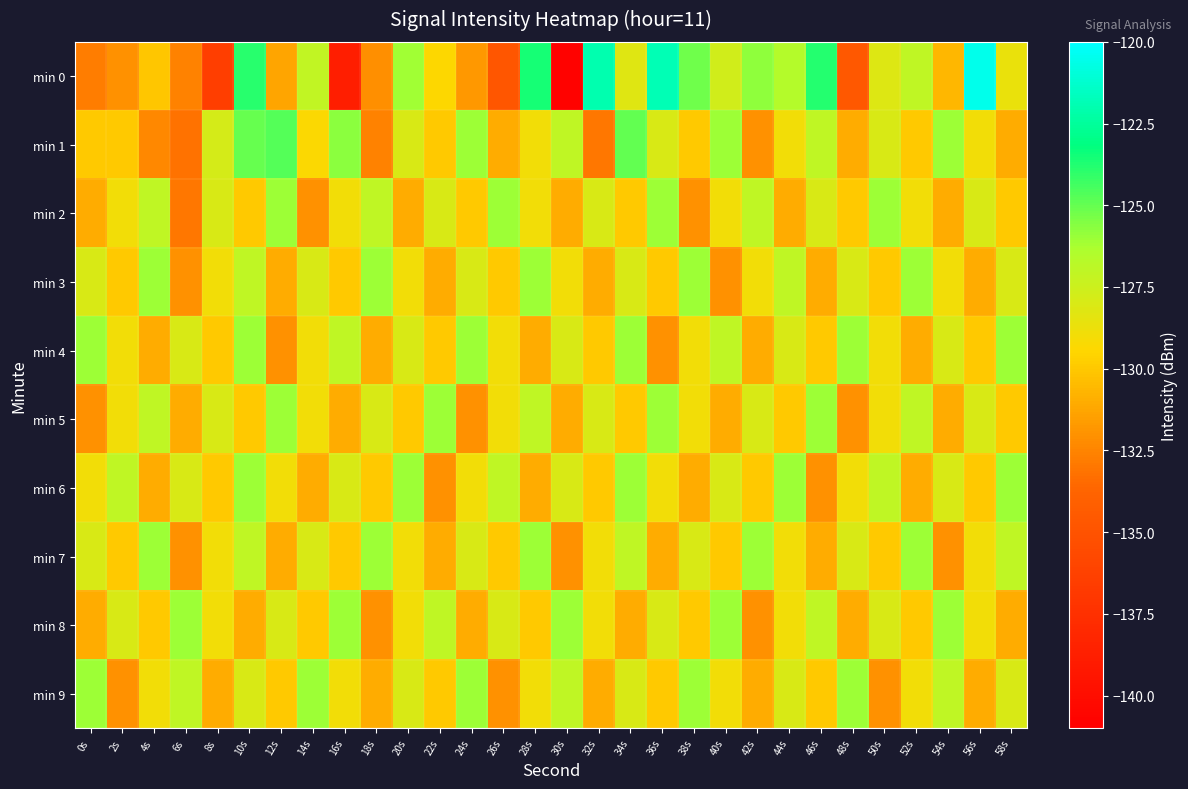

What is the spread (max minus min) of values at 56s?

10.5